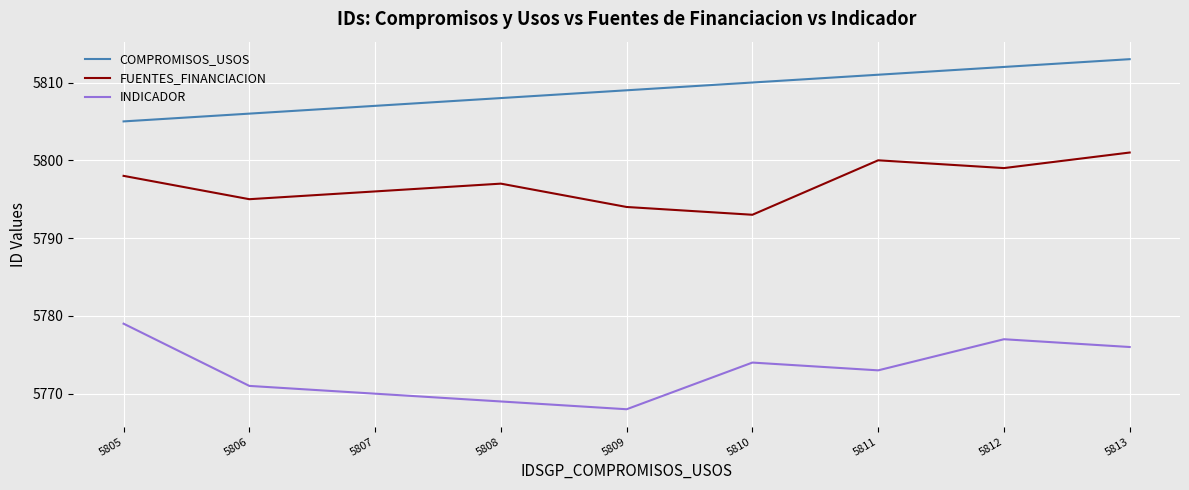

What is the lowest value of the FUENTES_FINANCIACION series?

5793